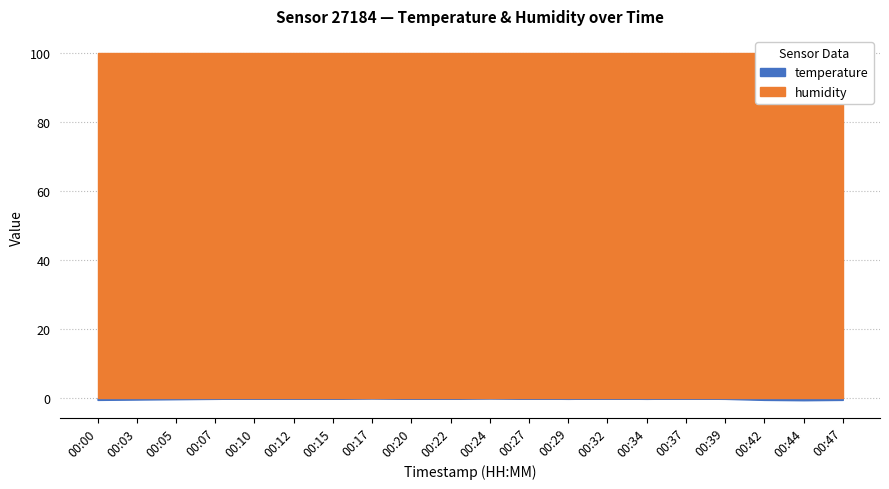

Which series has the widest spread of values?

temperature